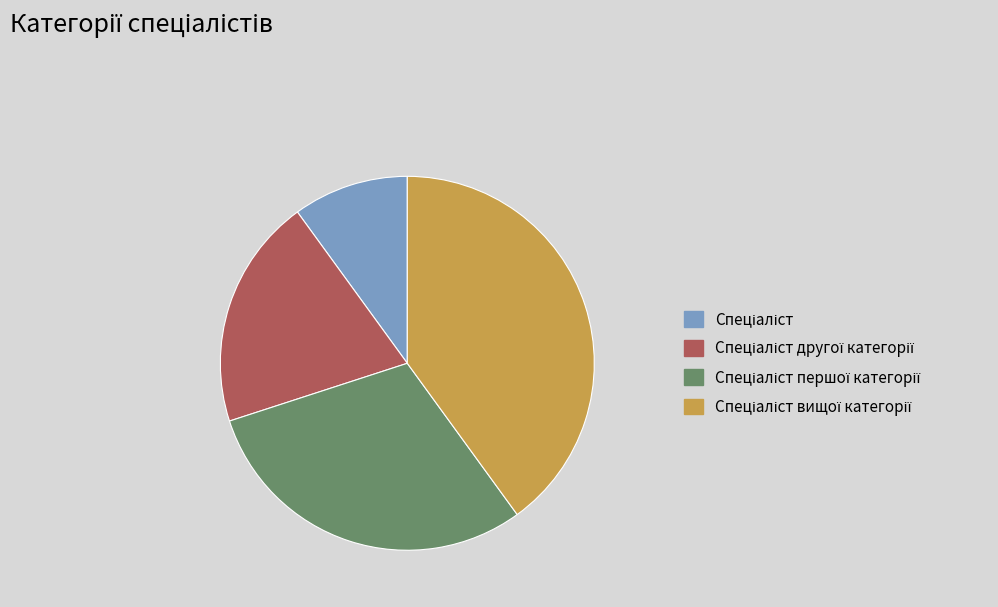

Does any single category account for the majority?

No